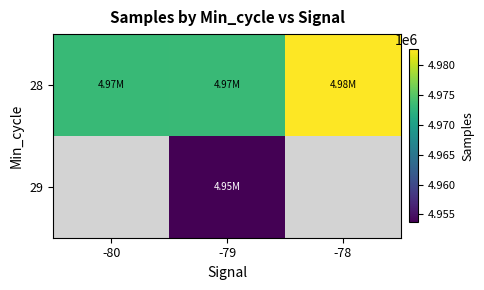

What is the difference between the maximum and minimum values in the 28 series?

9427.5